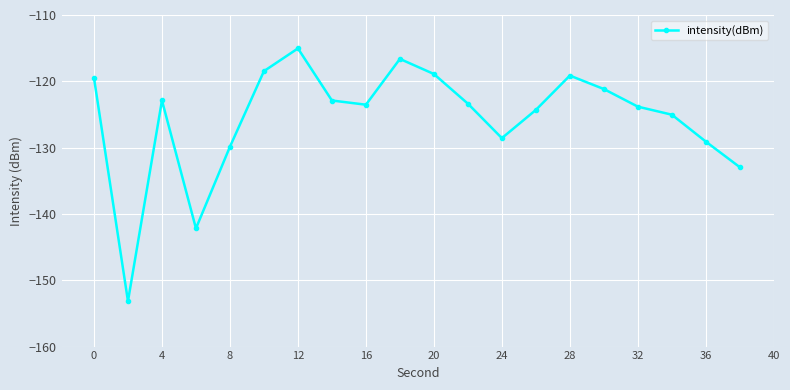

Does the chart have visible grid lines?

Yes